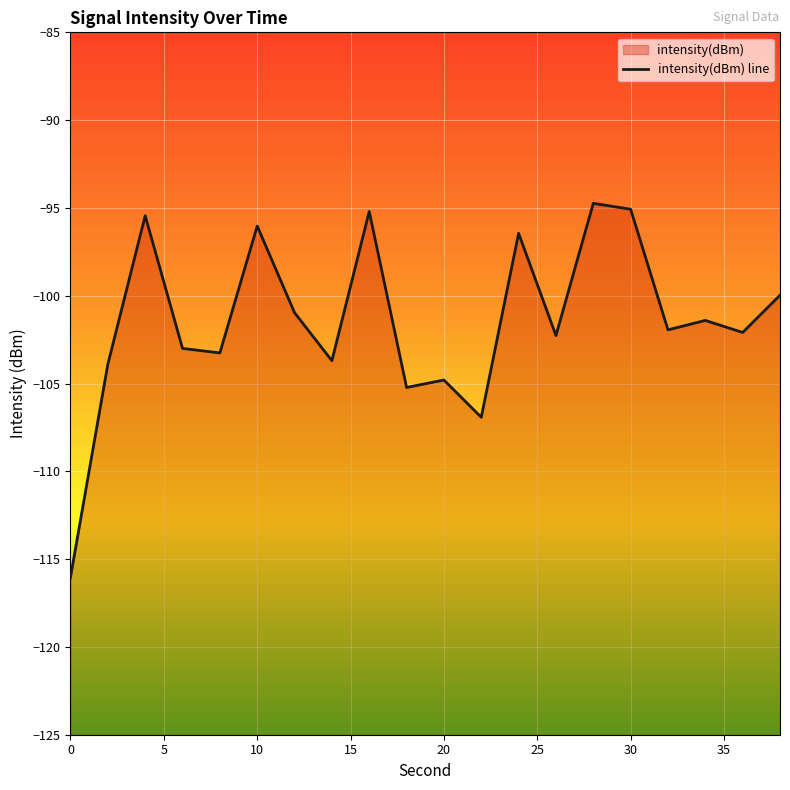

How many lines are shown in the chart?

1